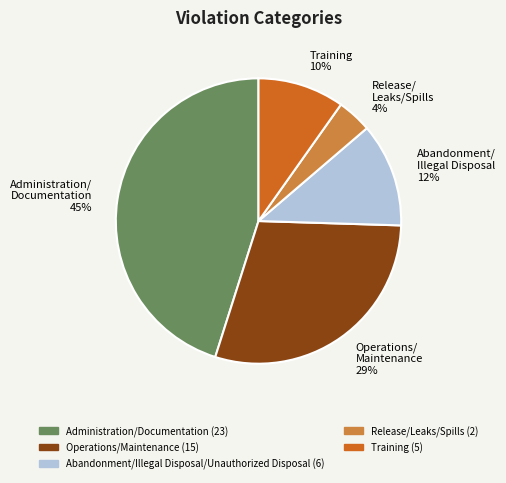

Is there a majority slice in this chart?

No